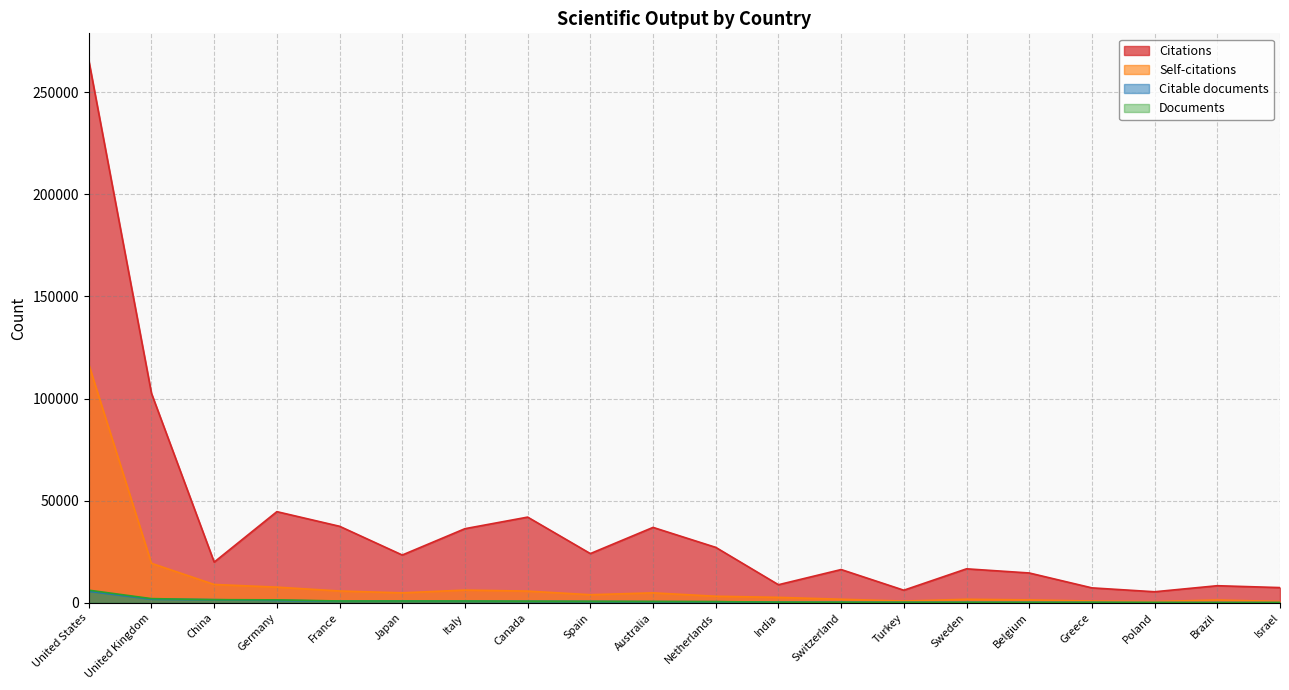

At which category does Citable documents reach its first local valley?

France